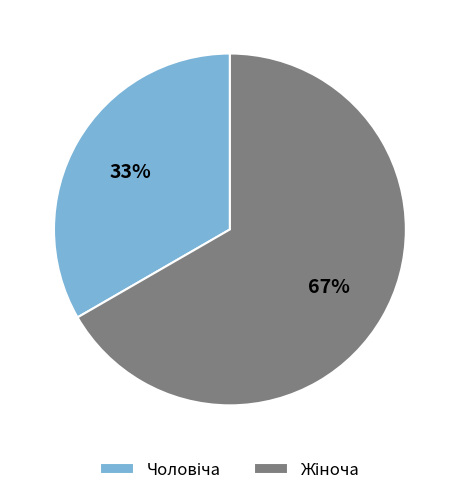

To the nearest percent, what is the average slice percentage?

50%